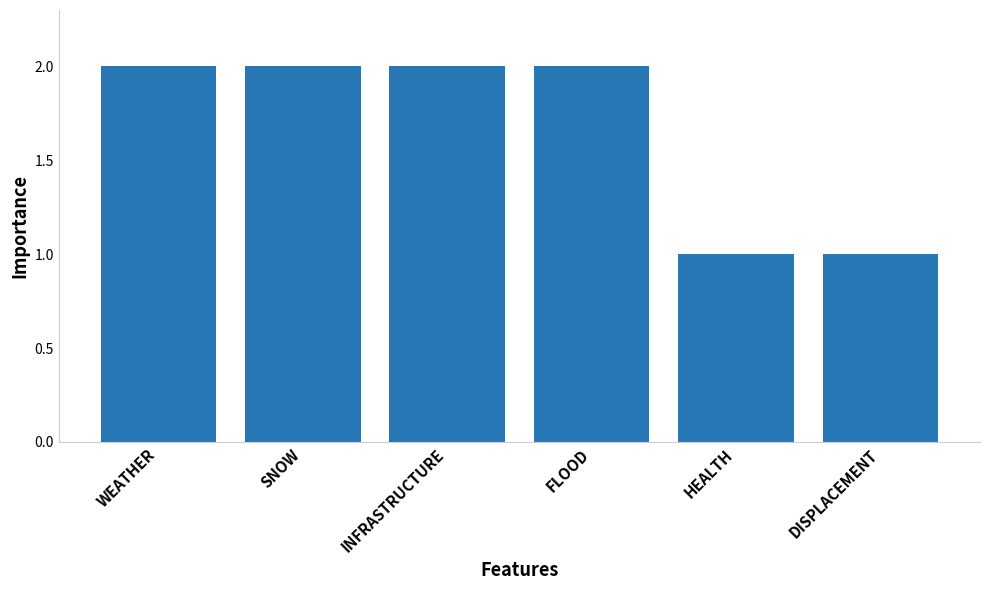

What is the value of the 6th bar from the left?

1